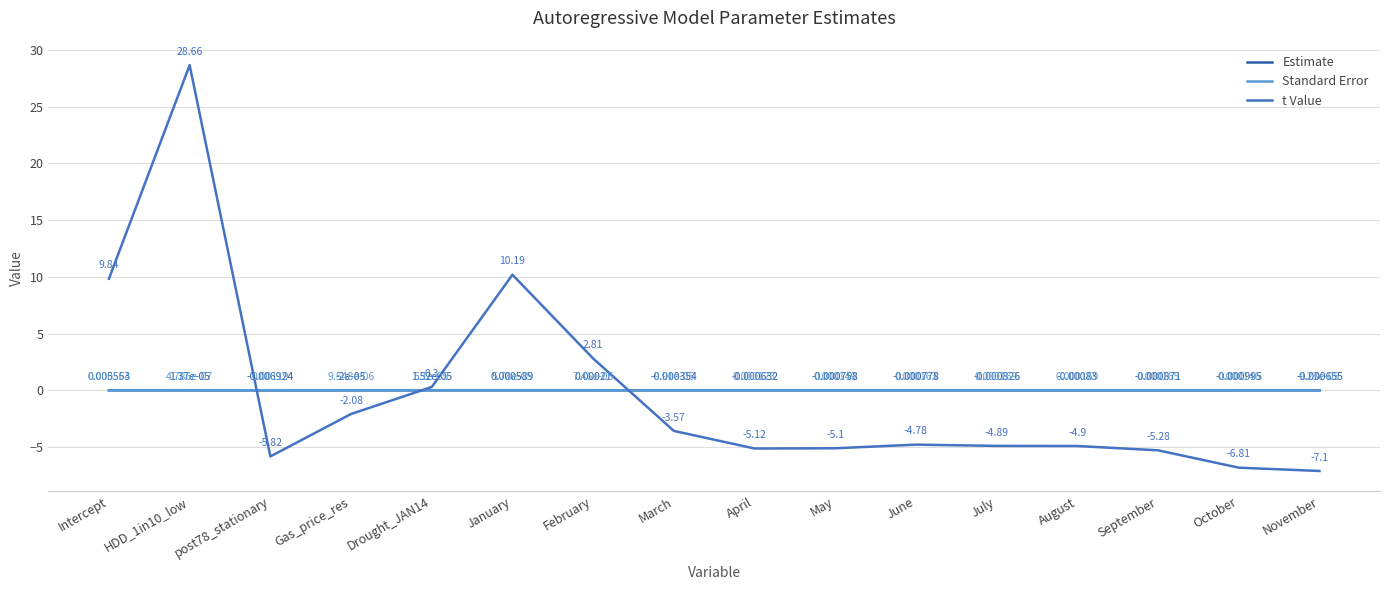

What is the difference between the highest and lowest values at March?

3.6